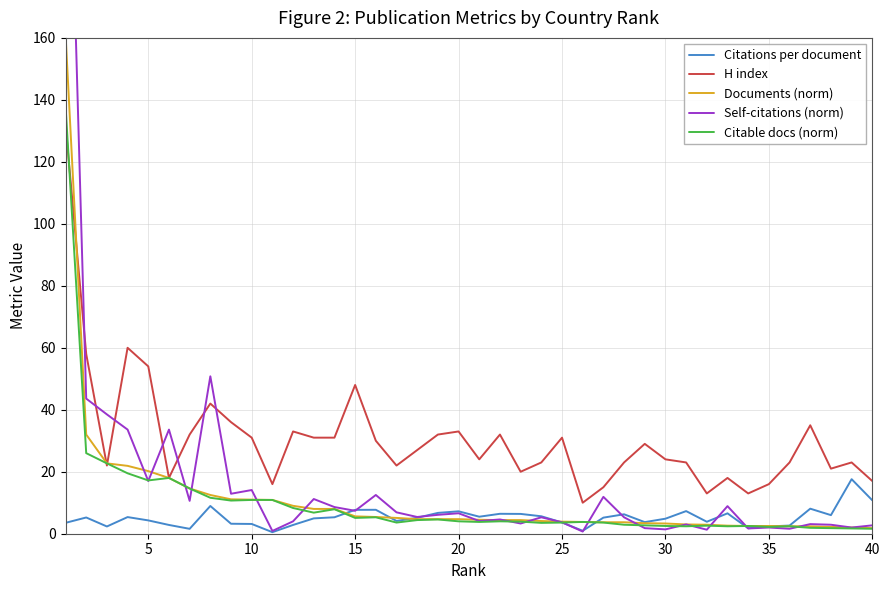

What is the maximum value for H index?

132.0